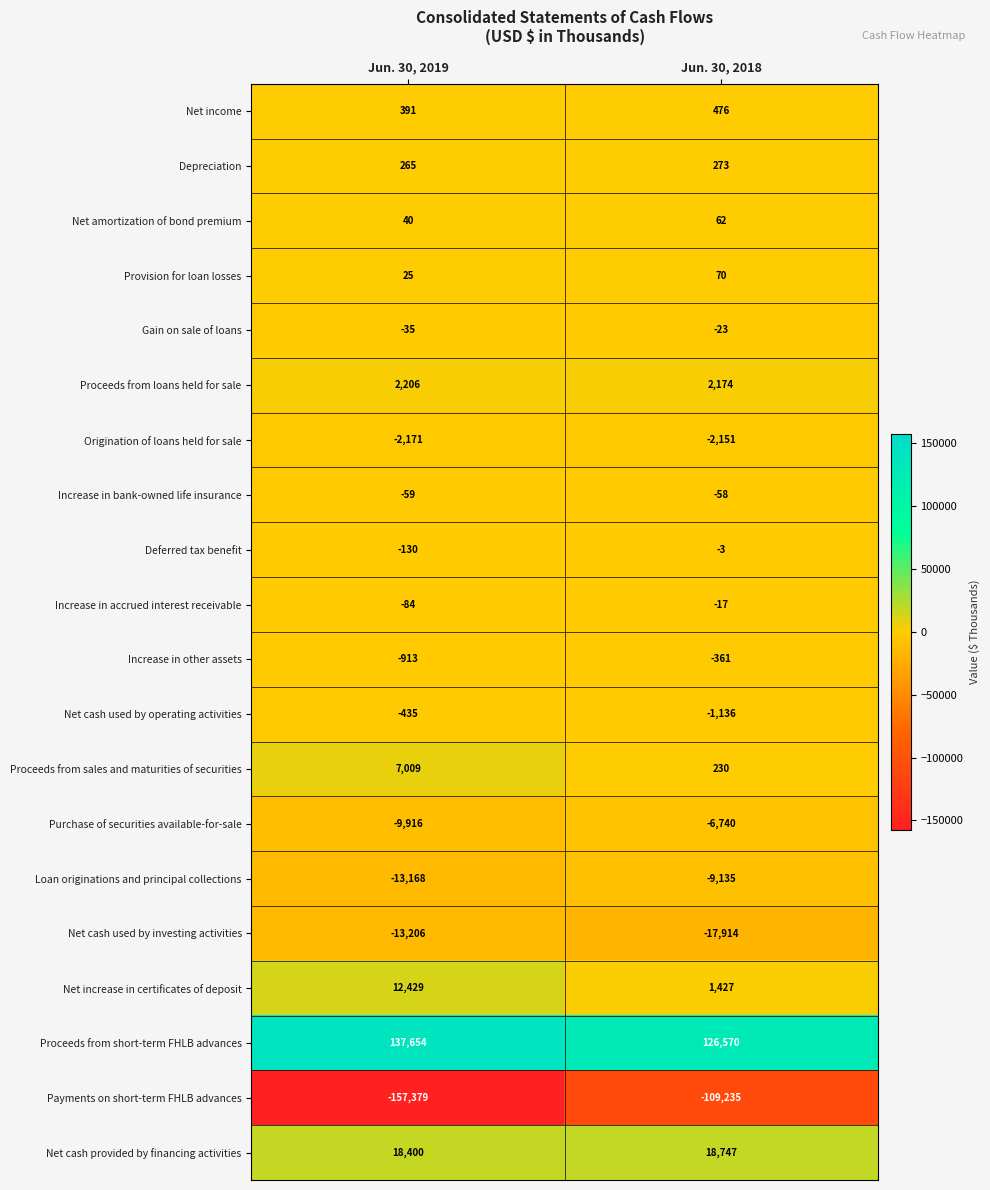

Which category has the highest value across all series?

Jun. 30, 2019